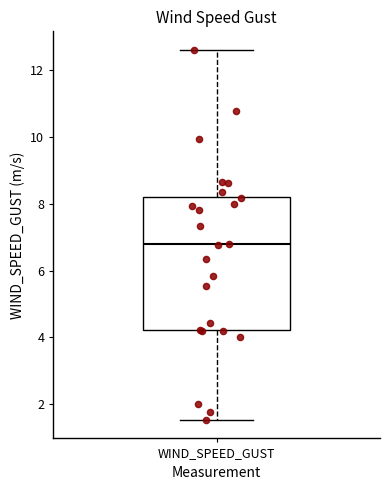

Where does the lower whisker of the box for WIND_SPEED_GUST end on the y-axis? The values are not printed on the chart, so give them approximately, as read against the axis.

1.6